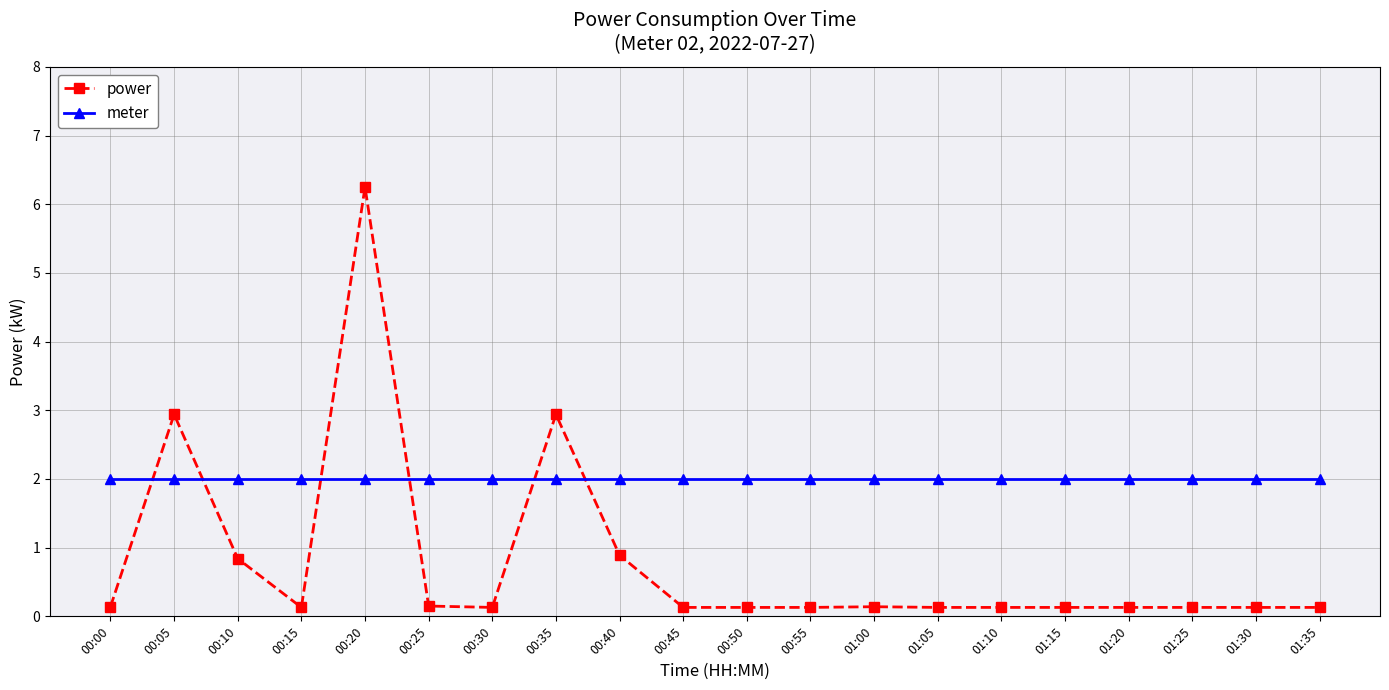

What is the total value across all series at 01:15?

2.1